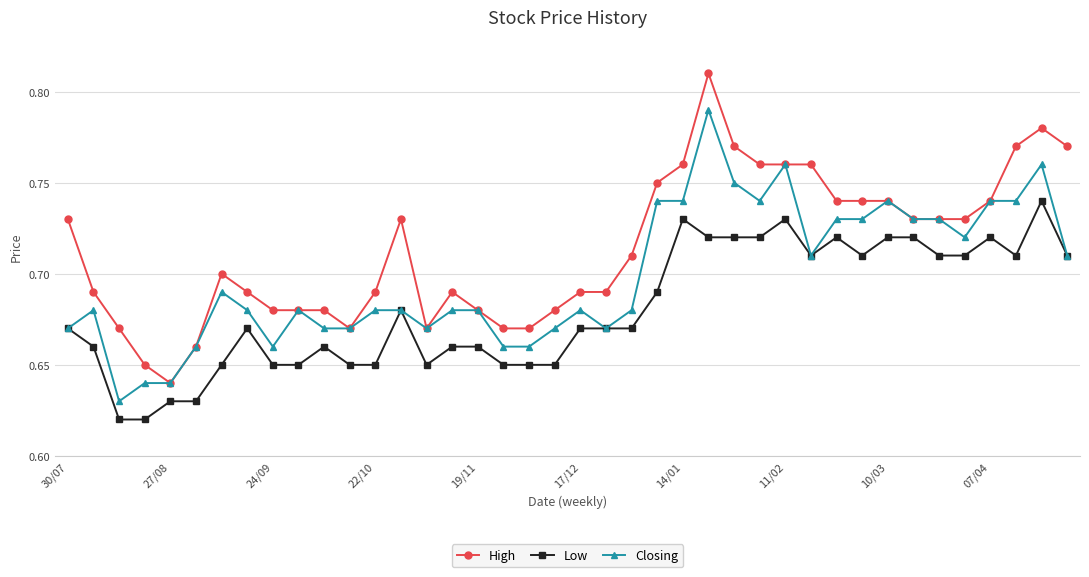

Which series has the largest range (max minus min)?

High